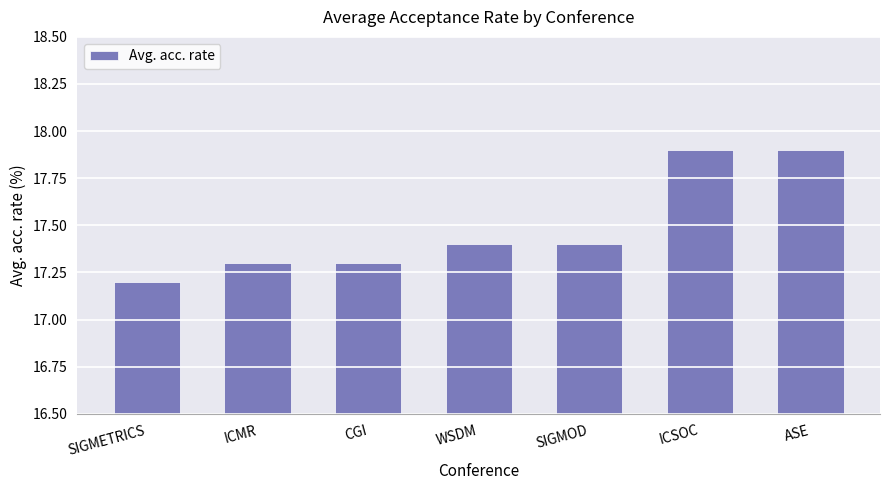

What is the difference between the second highest and minimum values?

0.7